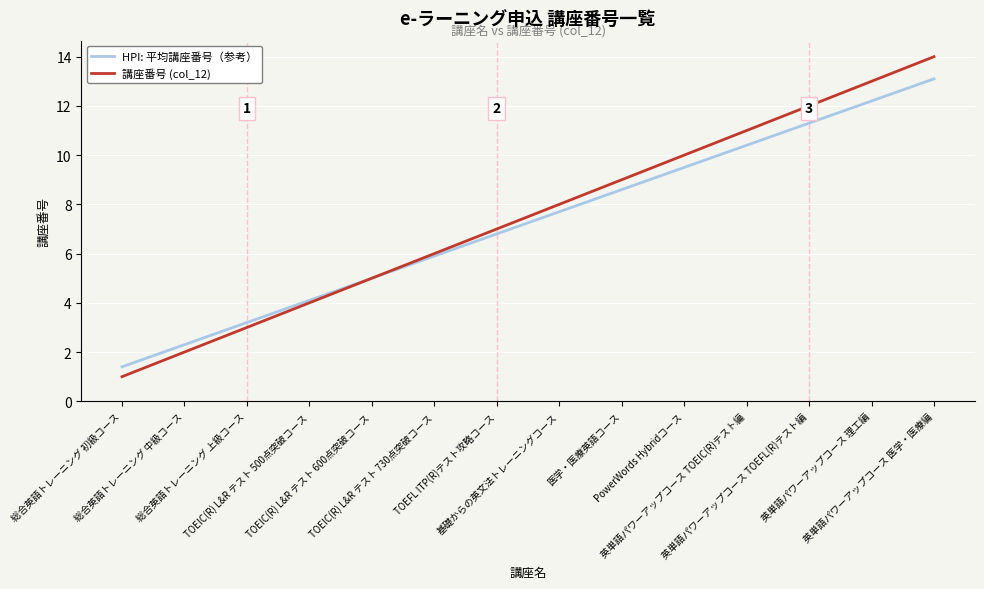

At how many categories does at least one series exceed 4?

11